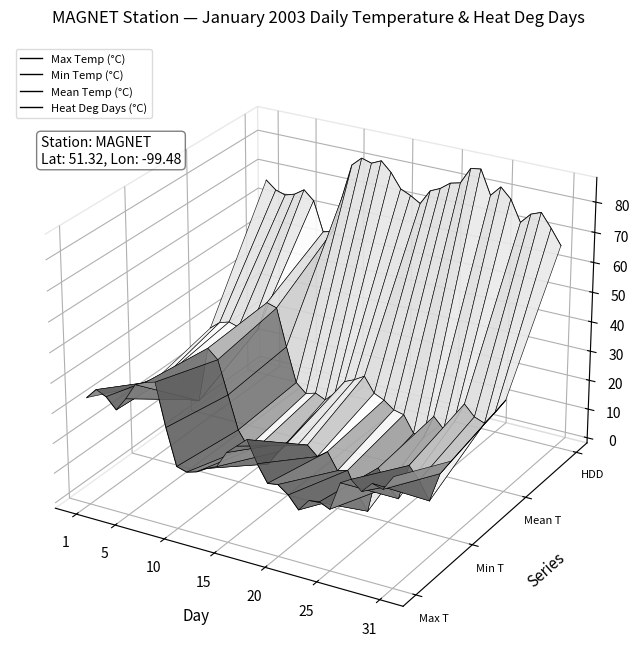

True or false: Min Temp (°C) and Heat Deg Days (°C) cross at least once.

False